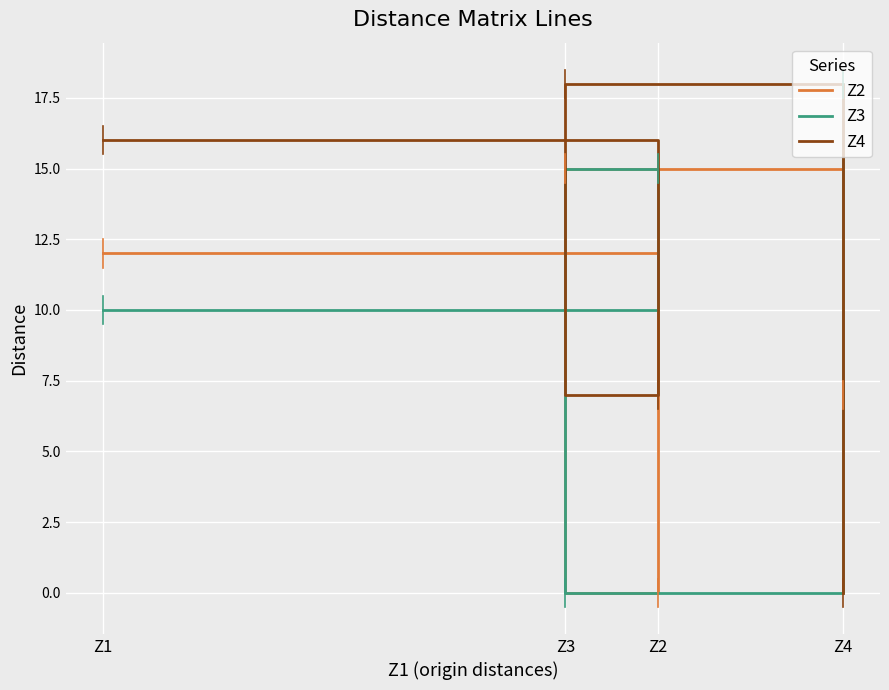

Count the Z3 values in the range 10 to 18.

3